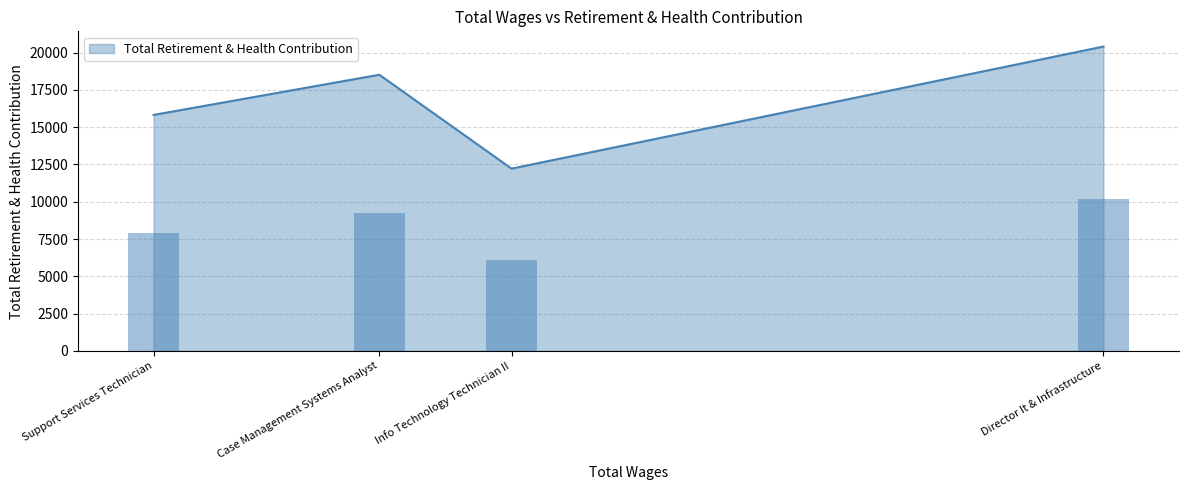

List the labels in order of value, smallest first.

Info Technology Technician II, Support Services Technician, Case Management Systems Analyst, Director It & Infrastructure